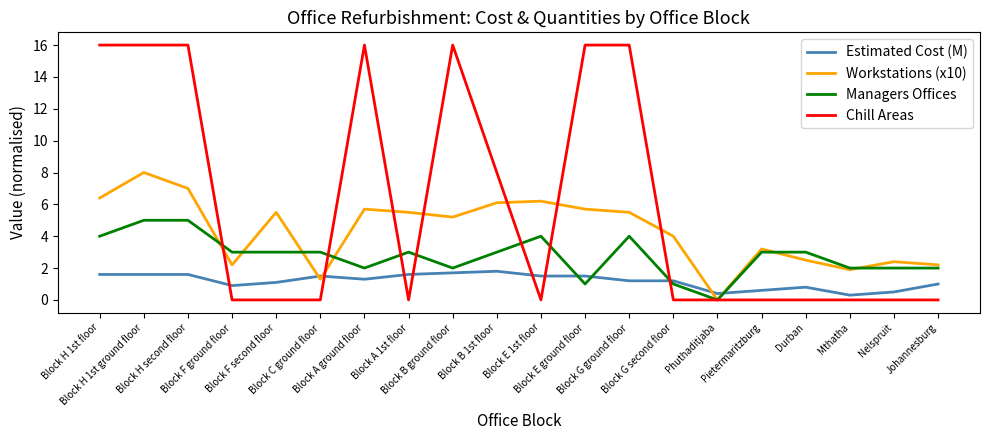

True or false: Managers Offices and Estimated Cost (M) cross at least once.

True